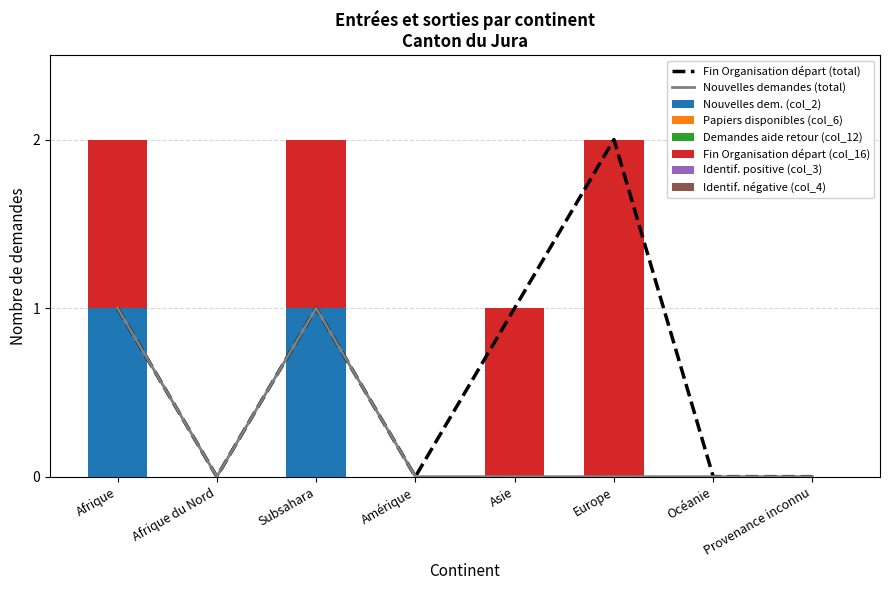

Which series has the largest total across all categories?

Fin Organisation départ (col_16)